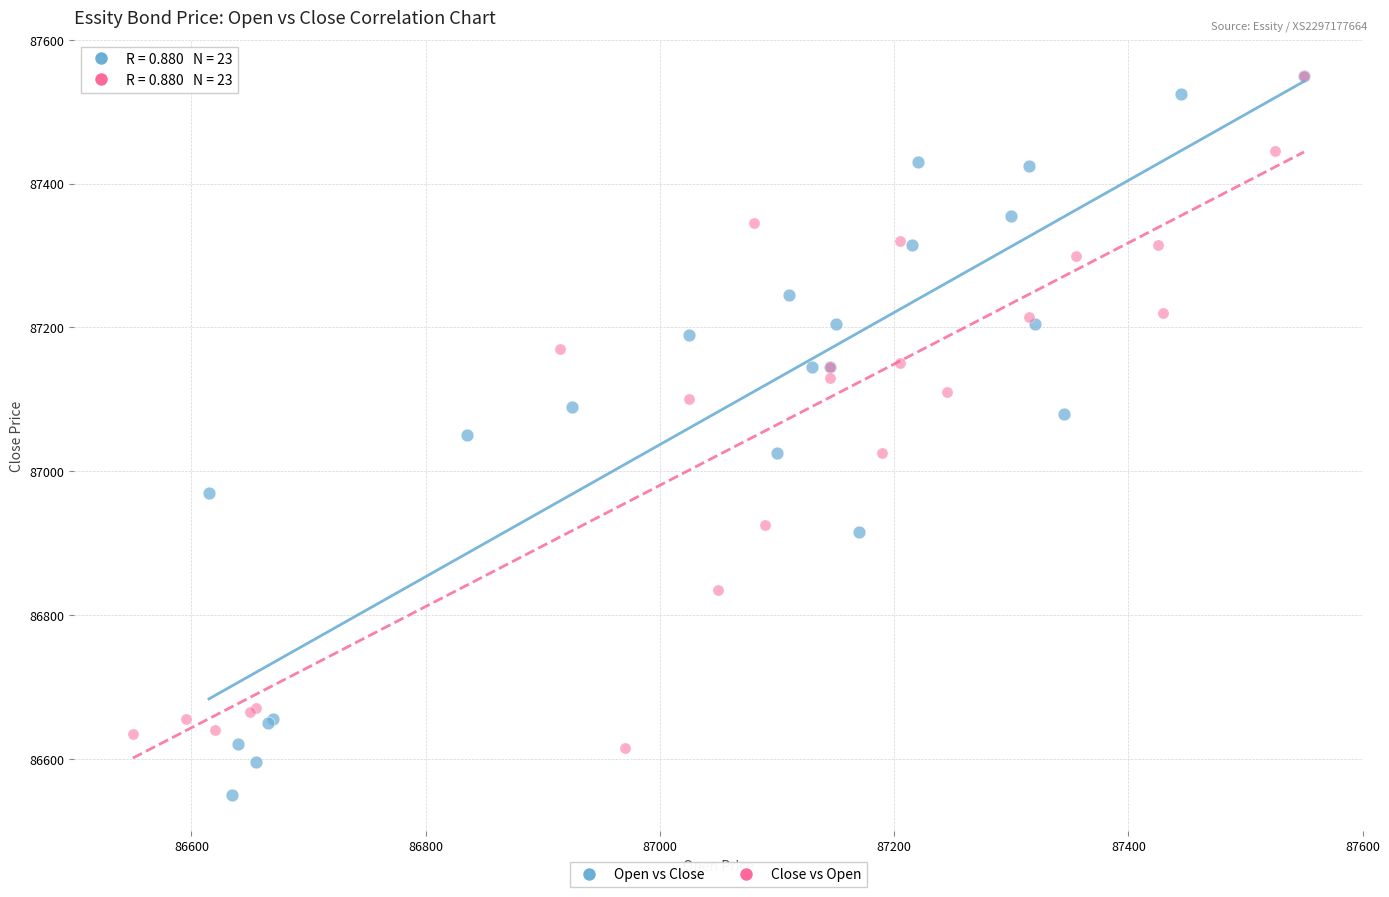

Which series reaches the minimum Y coordinate?

Open vs Close